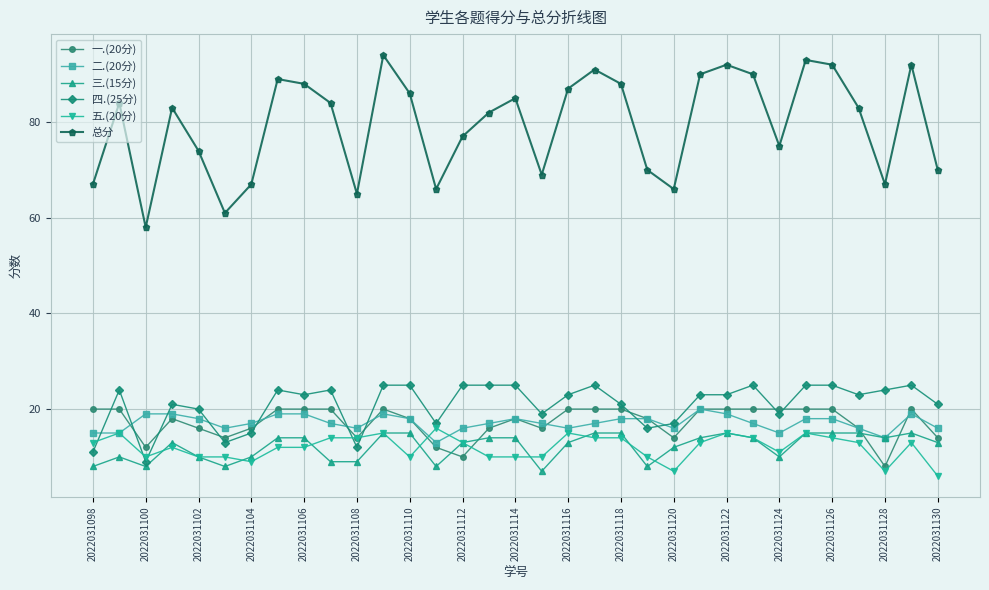

True or false: 五.(20分) has more than 1 interior local peaks.

True